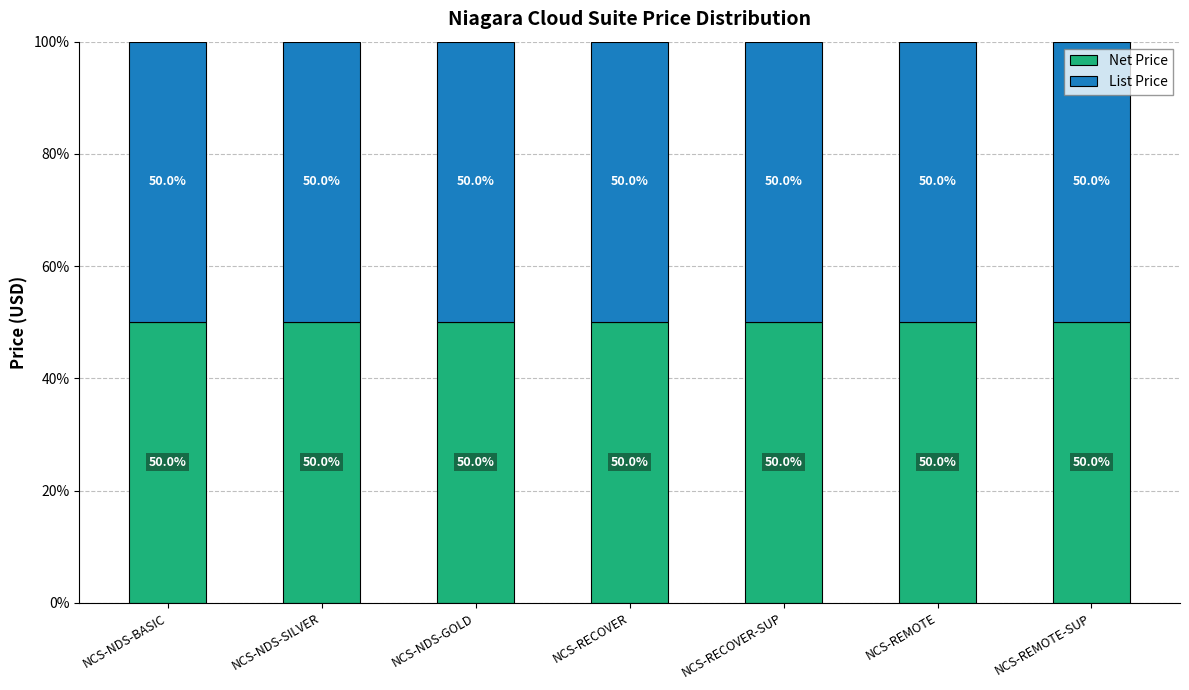

What are all the series names shown in the legend?

List Price, Net Price